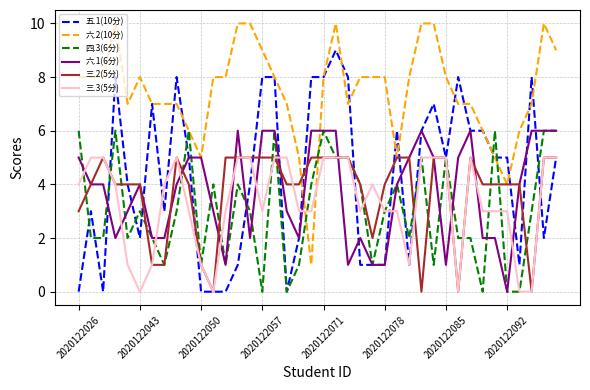

Which series has the largest total across all categories?

六.2(10分)